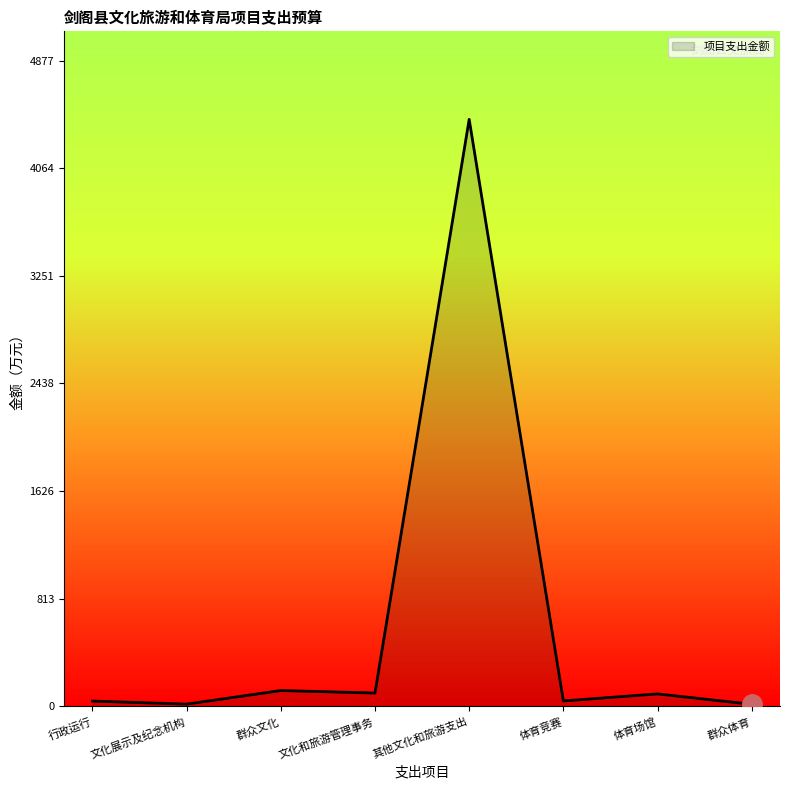

What is the ratio of the value at 文化展示及纪念机构 to the value at 文化和旅游管理事务?

0.2